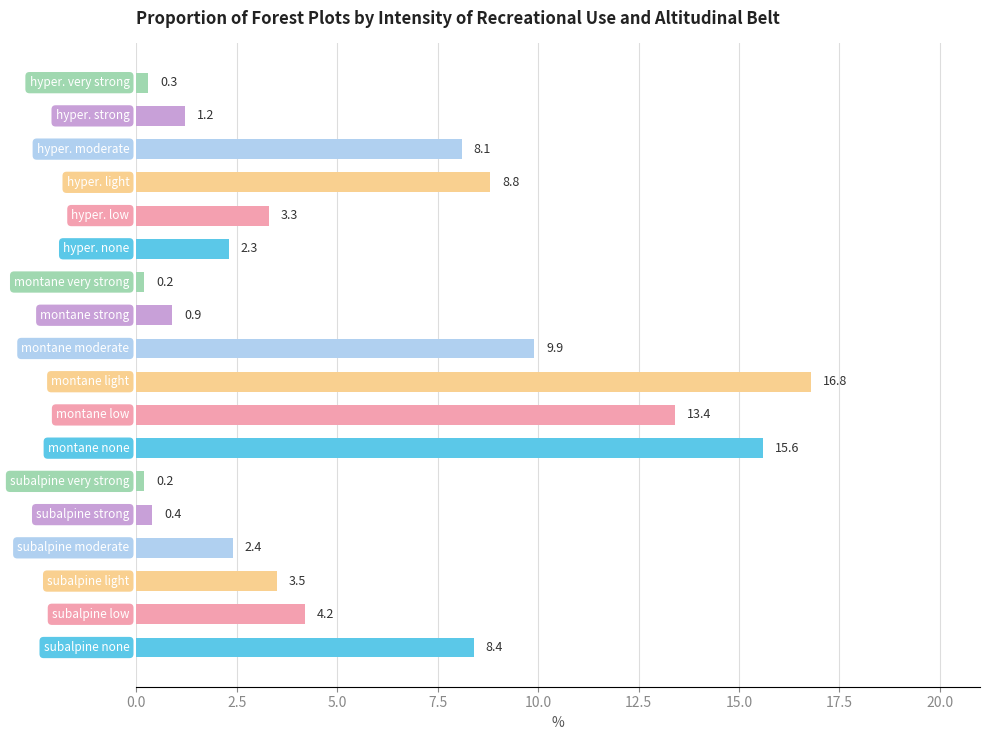

What is the greatest value displayed?

16.8